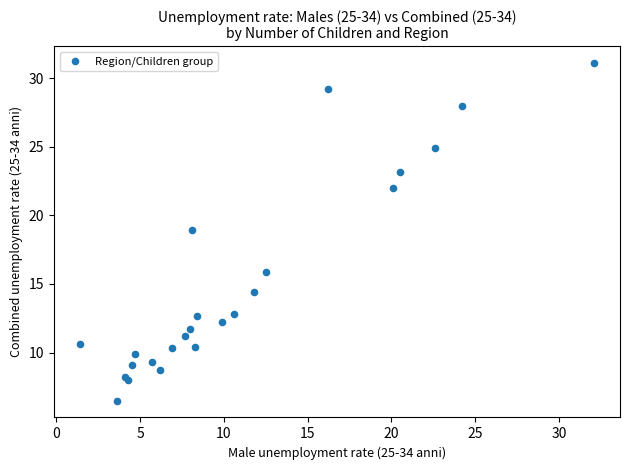

What Y value in the scatter plot is closest to 18?

18.9